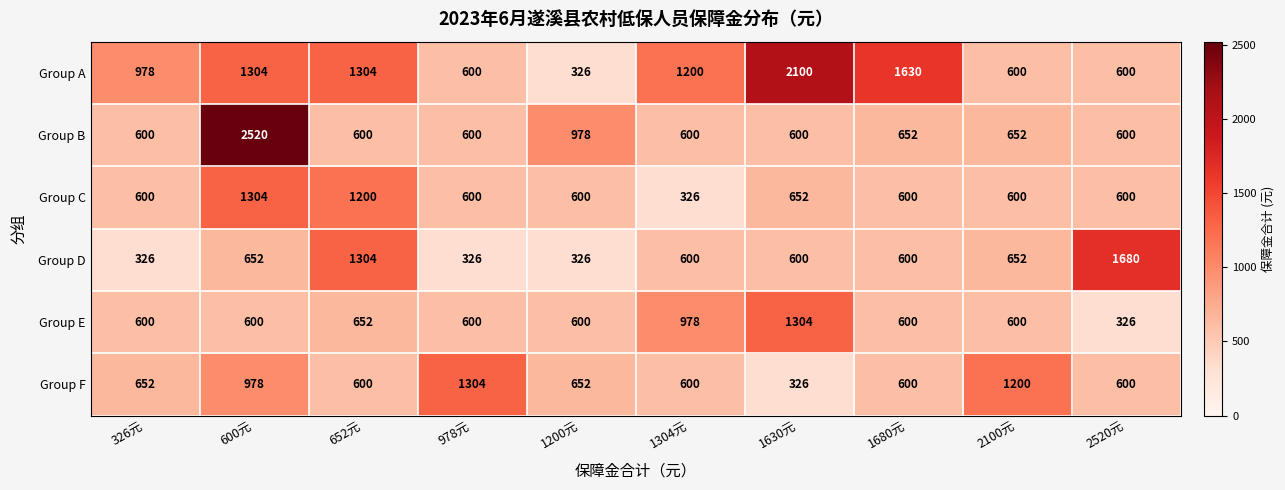

Between 1304元 and 1630元, which series saw the biggest shift?

Group A